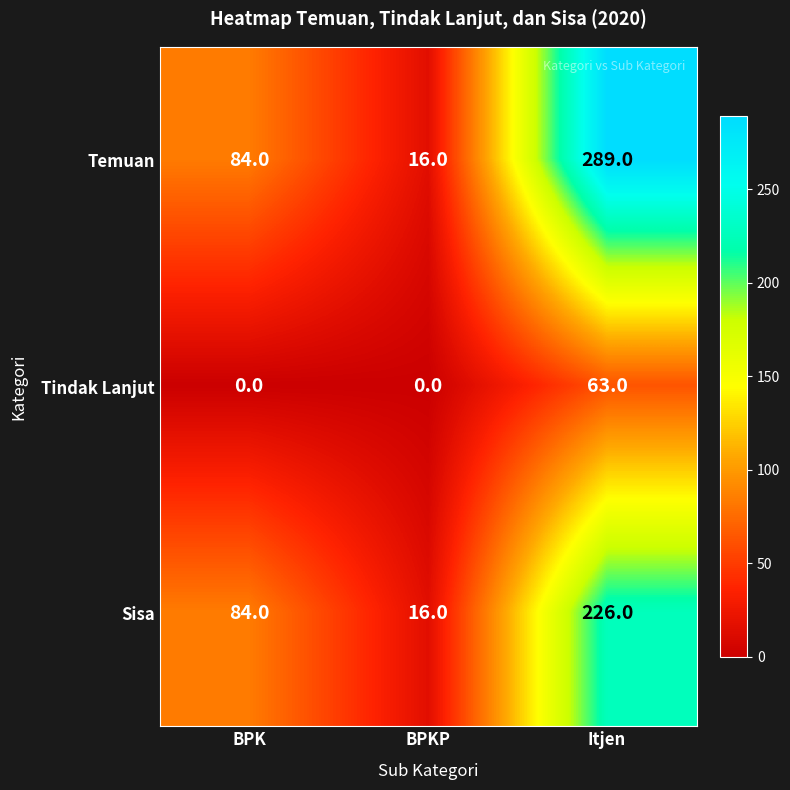

What is the maximum value shown in the chart?

289